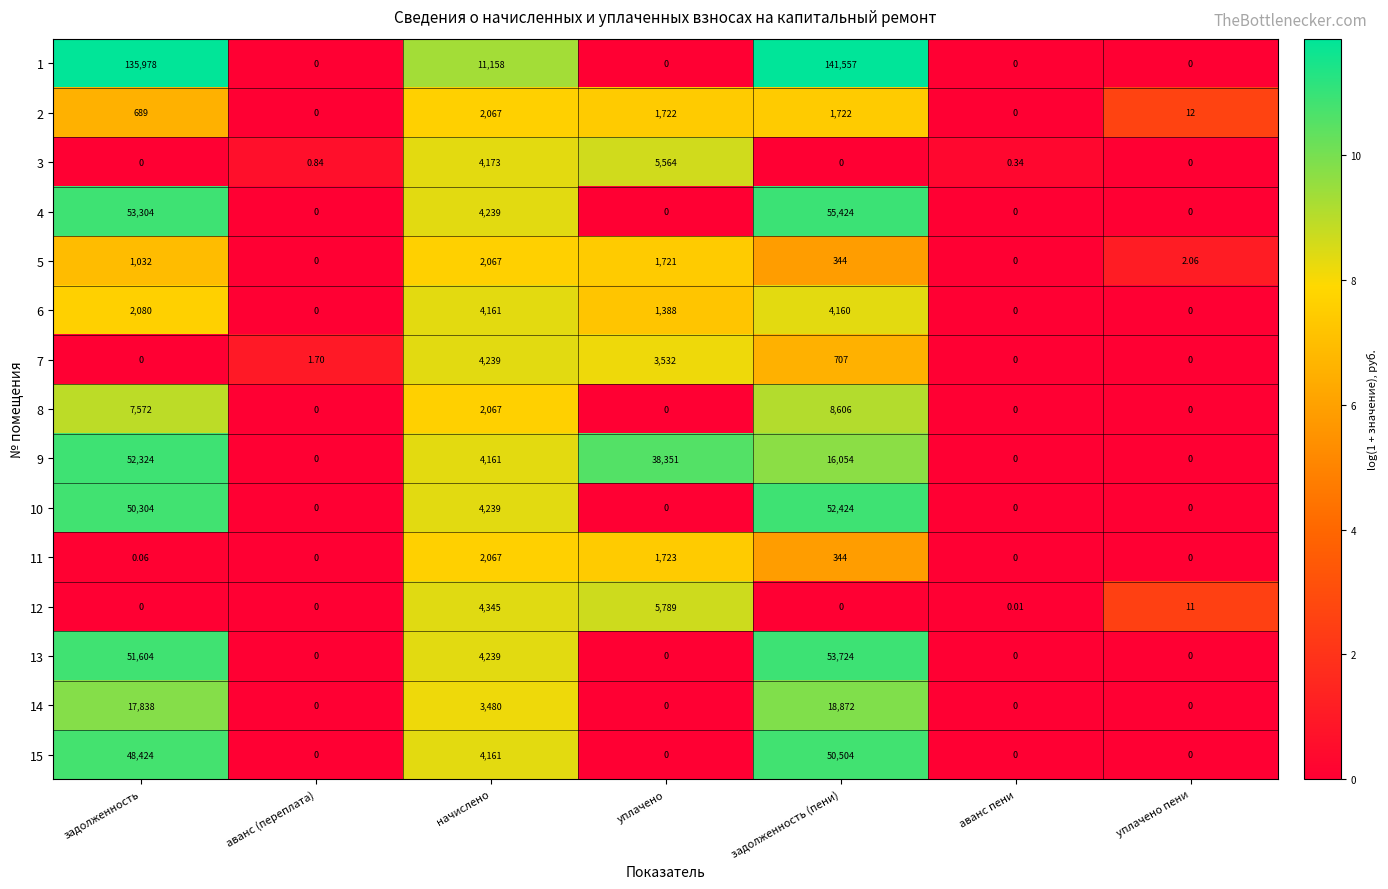

Where does the 6 series first go above 1388?

задолженность